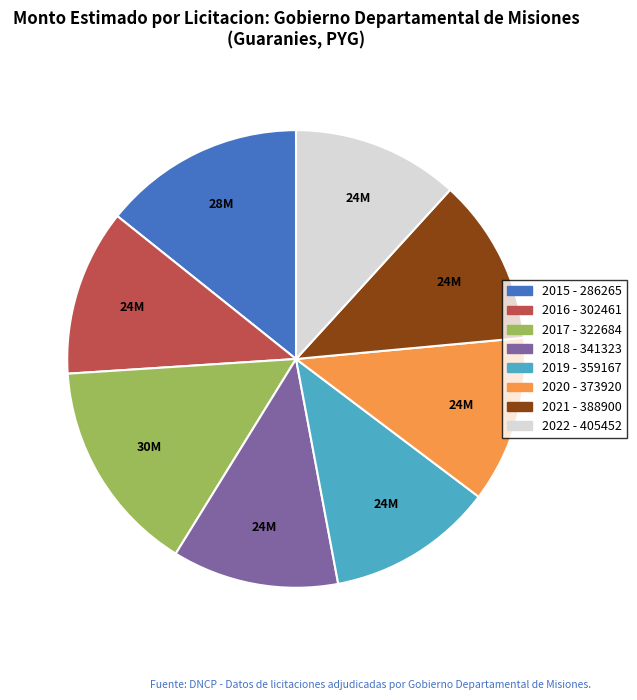

Combined, do 2019 - 359167 and 2022 - 405452 account for over 50%?

No